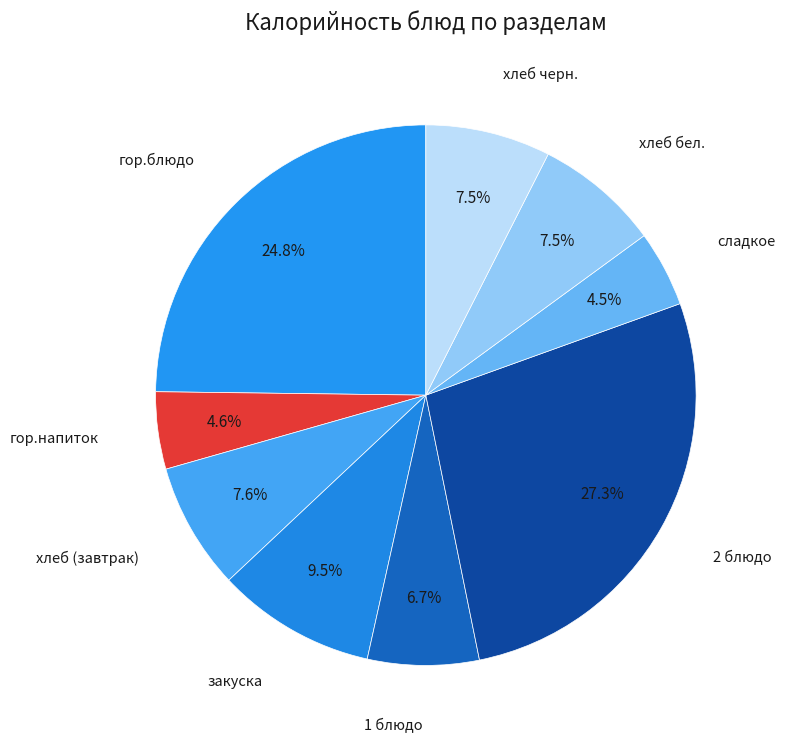

How many slices are in this pie chart?

9